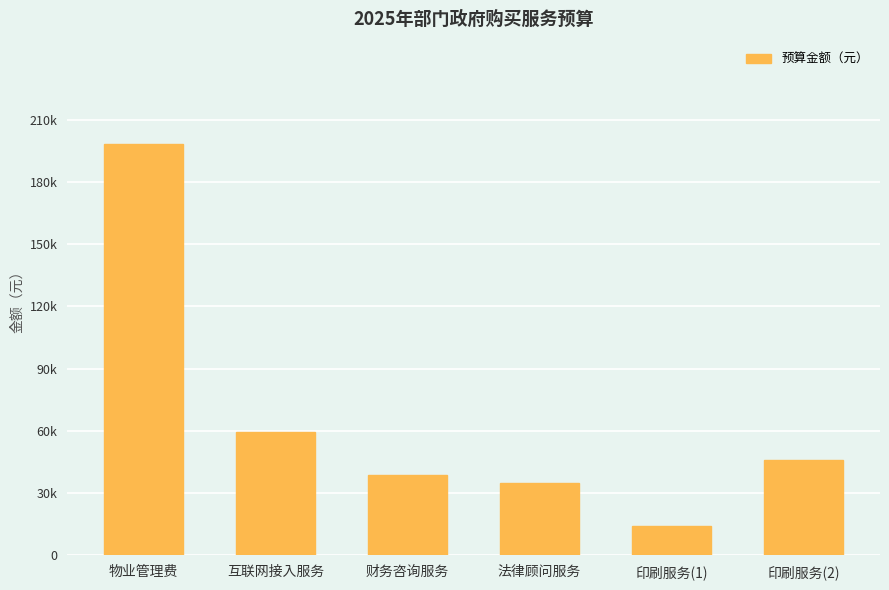

What is the label of the 1st bar from the left?

物业管理费